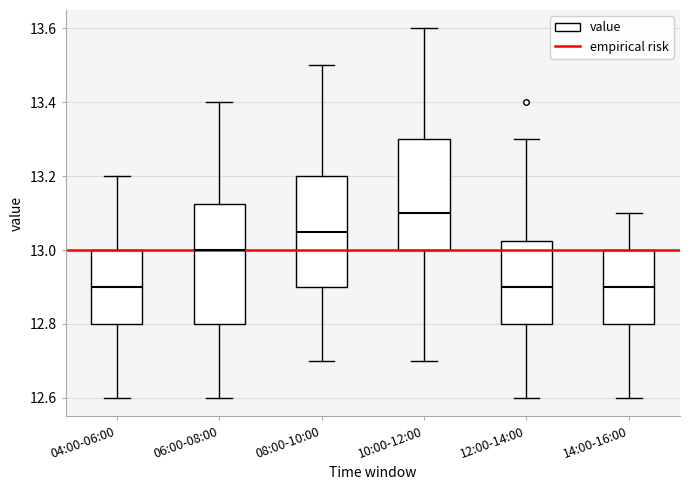

Reading left to right, read every box against the y-axis: the position of its median line, the range the box covers, and the ends of its whiskers. The values are not printed on the chart, so give them approximately, as read against the axis.

04:00-06:00: median 12.90, box 12.80 to 13.00, whiskers 12.60 to 13.20
06:00-08:00: median 13.00, box 12.80 to 13.12, whiskers 12.60 to 13.40
08:00-10:00: median 13.06, box 12.90 to 13.20, whiskers 12.70 to 13.50
10:00-12:00: median 13.10, box 13.00 to 13.30, whiskers 12.70 to 13.60
12:00-14:00: median 12.90, box 12.80 to 13.02, whiskers 12.60 to 13.30
14:00-16:00: median 12.90, box 12.80 to 13.00, whiskers 12.60 to 13.10